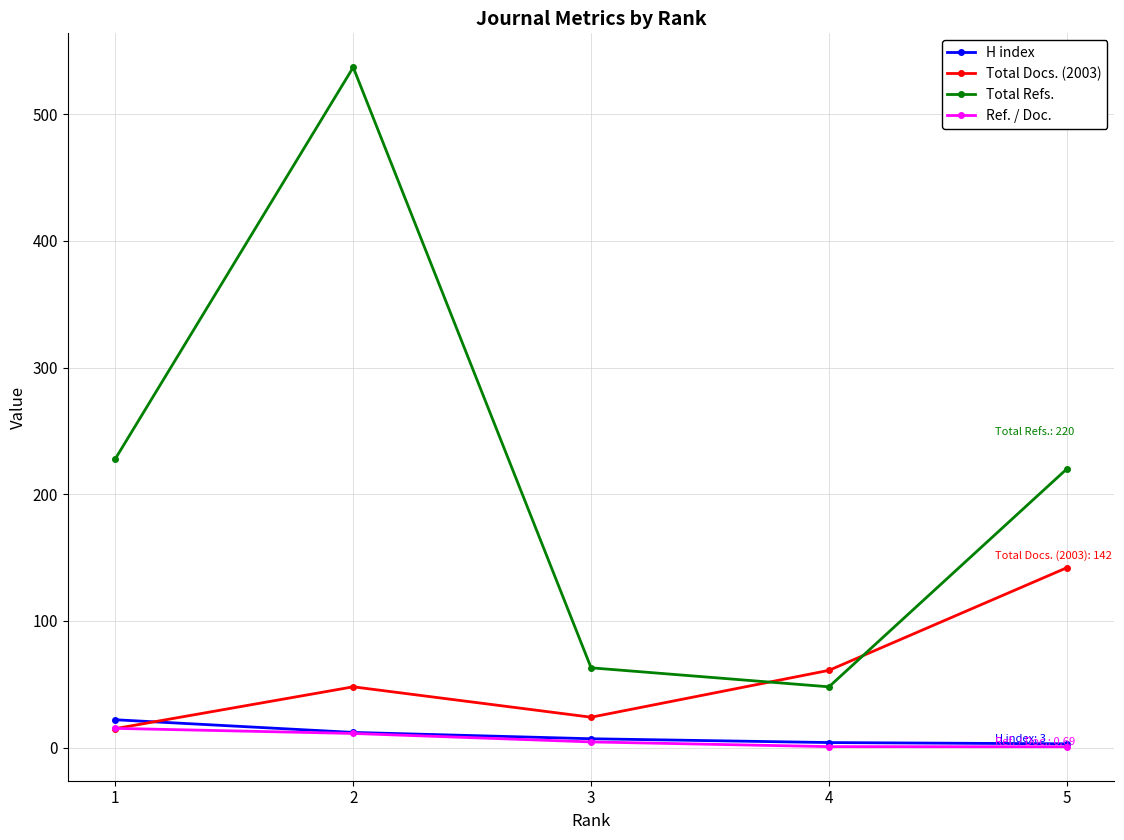

How many values in the Ref. / Doc. series are below 4?

2